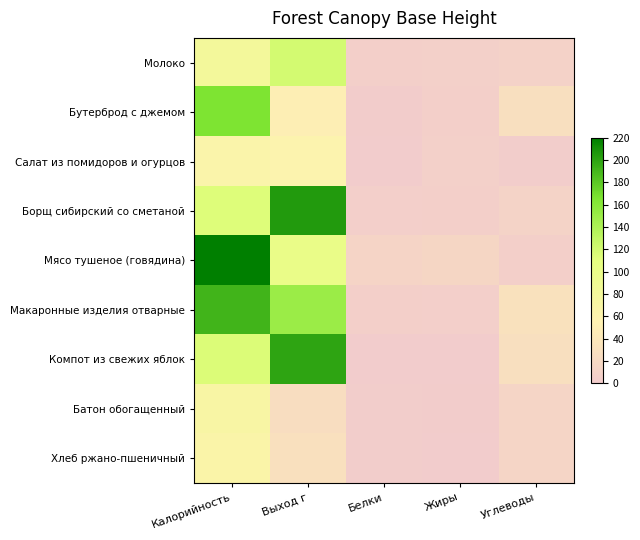

Reading left to right, extract all data points from this chart.

Молоко: Калорийность=80.0	Выход г=120.0	Белки=5.8	Жиры=6.4	Углеводы=9.4
Бутерброд с джемом: Калорийность=165.0	Выход г=50.0	Белки=1.5	Жиры=5.4	Углеводы=27.5
Салат из помидоров и огурцов: Калорийность=63.6	Выход г=60.0	Белки=0.5	Жиры=6.1	Углеводы=1.7
Борщ сибирский со сметаной: Калорийность=113.6	Выход г=205.0	Белки=4.8	Жиры=5.8	Углеводы=10.6
Мясо тушеное (говядина): Калорийность=220.0	Выход г=100.0	Белки=12.5	Жиры=15.5	Углеводы=5.8
Макаронные изделия отварные: Калорийность=191.0	Выход г=150.0	Белки=5.5	Жиры=4.8	Углеводы=31.3
Компот из свежих яблок: Калорийность=115.0	Выход г=200.0	Белки=0.2	Жиры=0.2	Углеводы=27.9
Батон обогащенный: Калорийность=70.0	Выход г=25.0	Белки=2.0	Жиры=0.9	Углеводы=13.2
Хлеб ржано-пшеничный: Калорийность=66.0	Выход г=30.0	Белки=1.9	Жиры=0.3	Углеводы=13.5